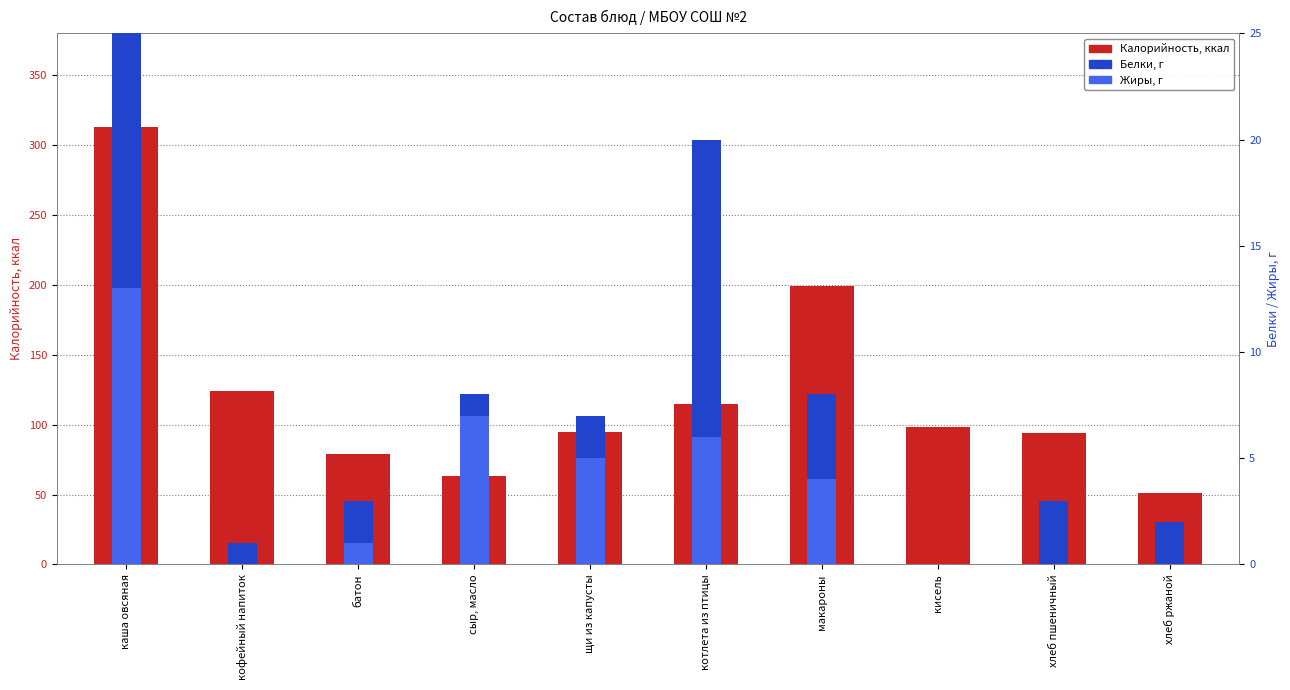

Between котлета из птицы and хлеб ржаной, which is larger?

котлета из птицы